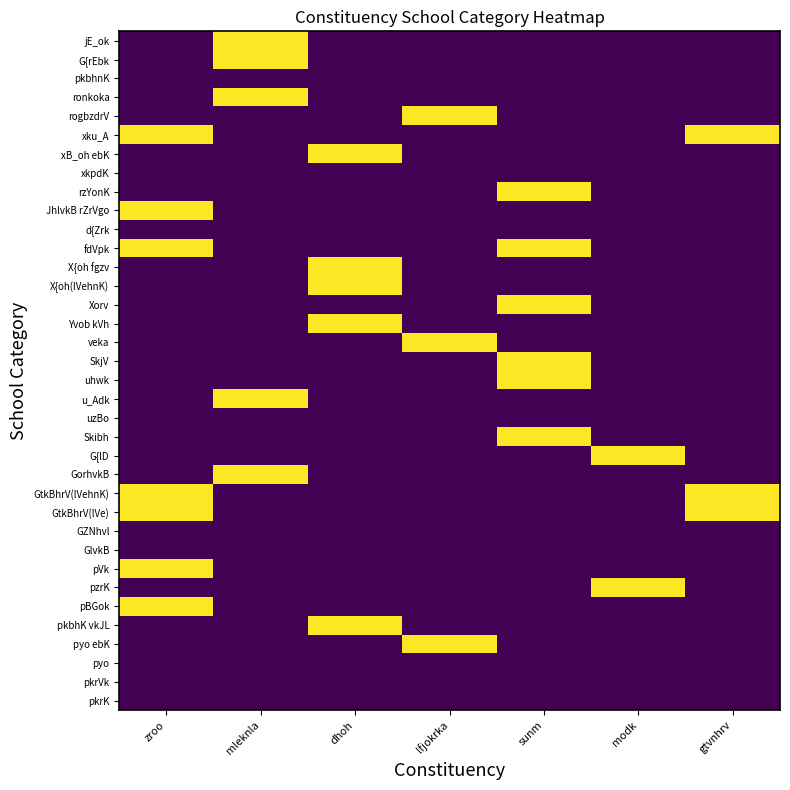

What is the greatest value displayed?

1